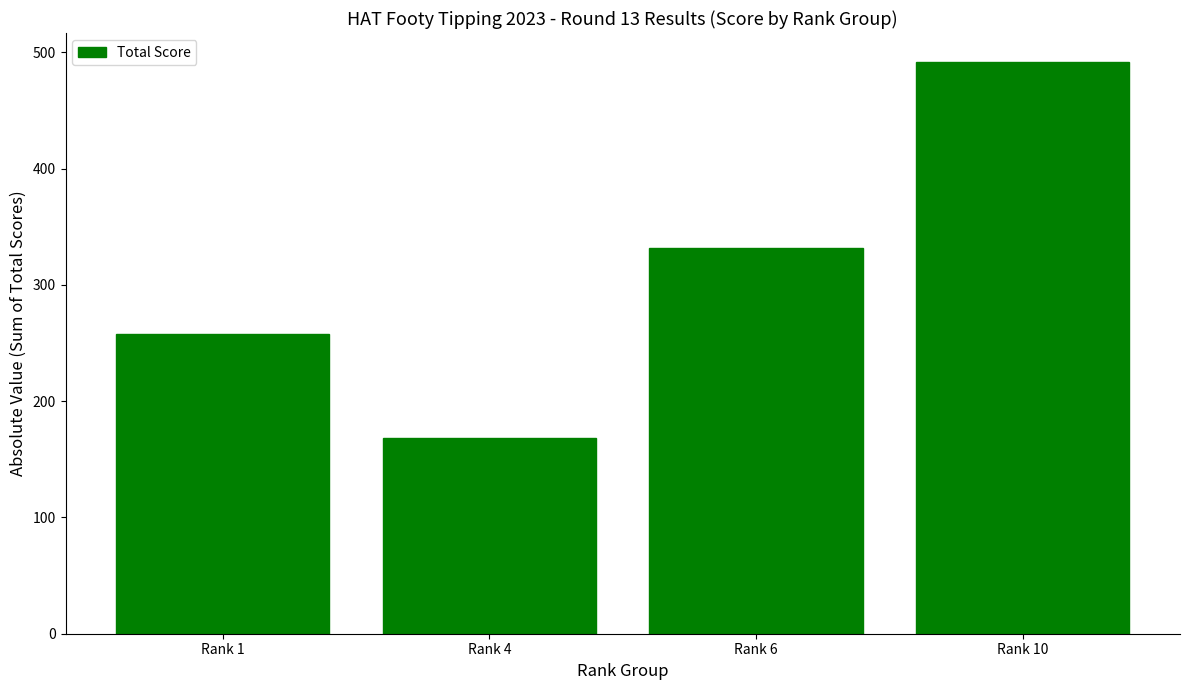

At which category does the chart reach its peak across all series?

Rank 10